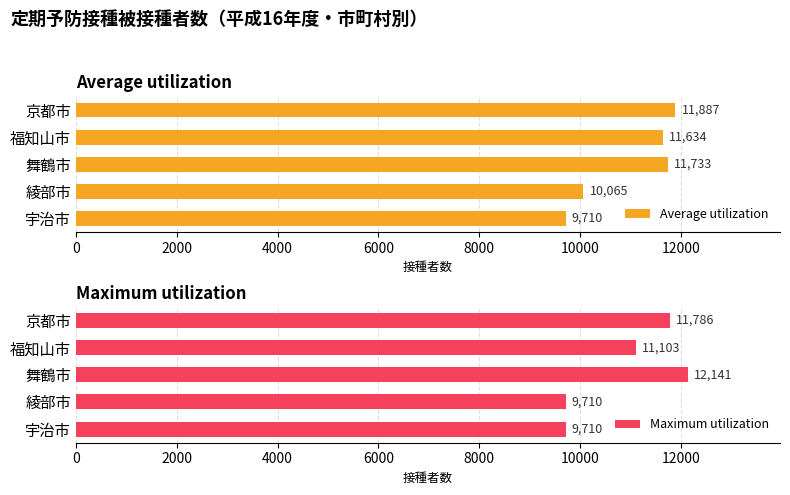

Which series has the largest total across all categories?

Average utilization